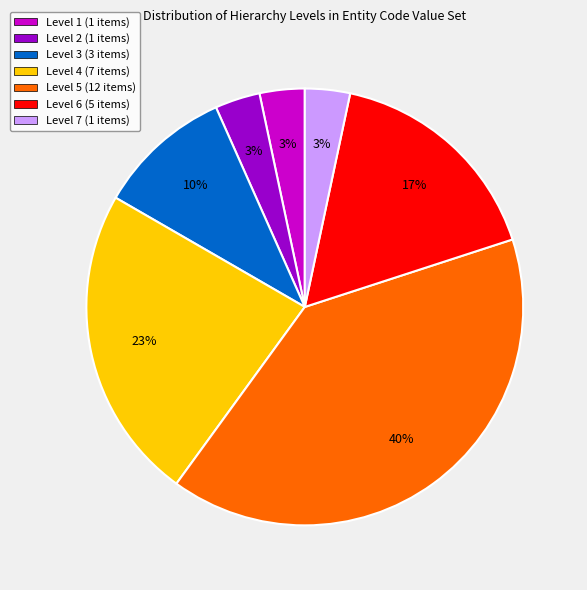

Which has a higher value, Level 3 (3 items) or Level 5 (12 items)?

Level 5 (12 items)